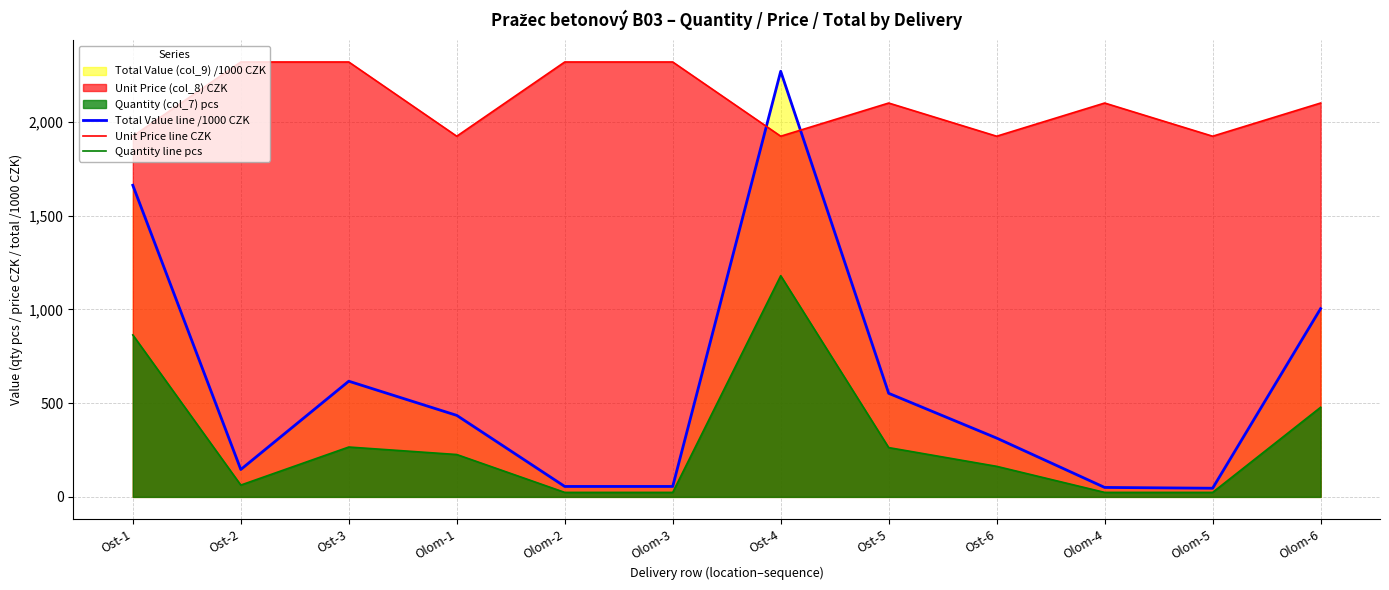

The value of Quantity line pcs at Ost-5 is 133.0. True or false?

False